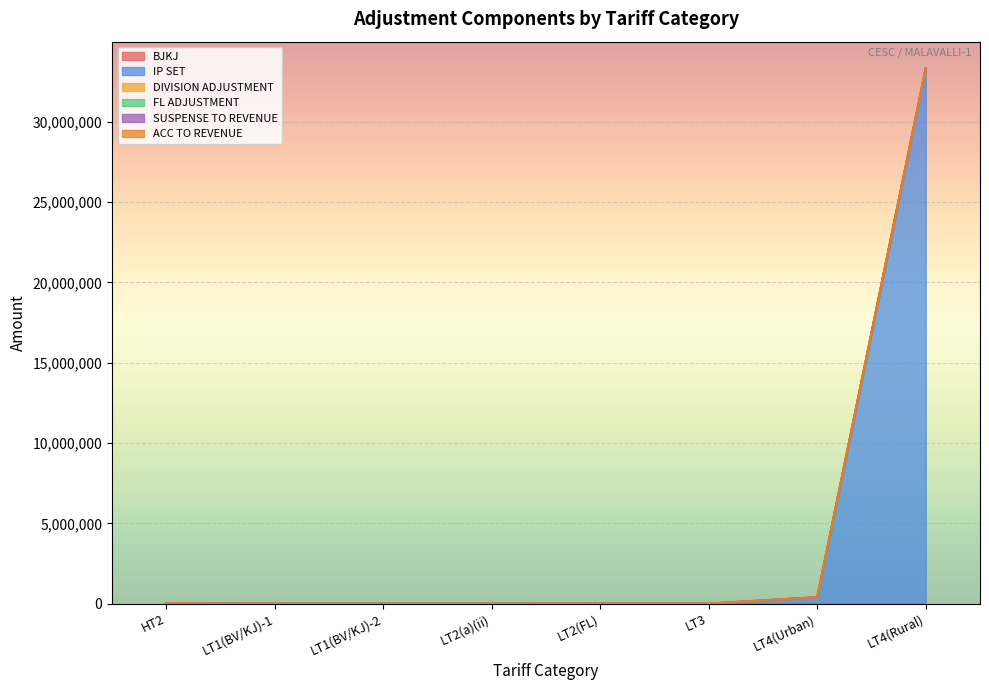

At how many categories does at least one series exceed 6255318?

1